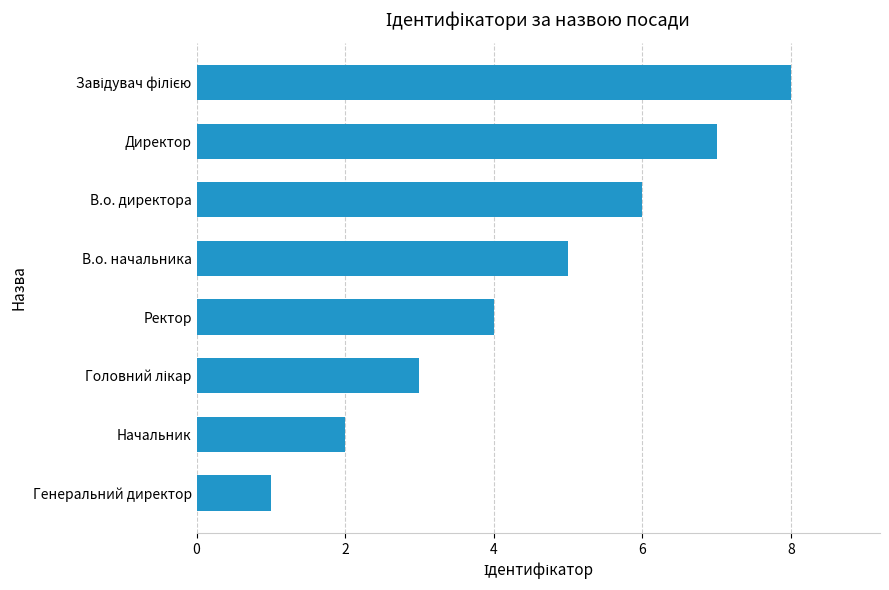

Are the bars horizontal?

Yes